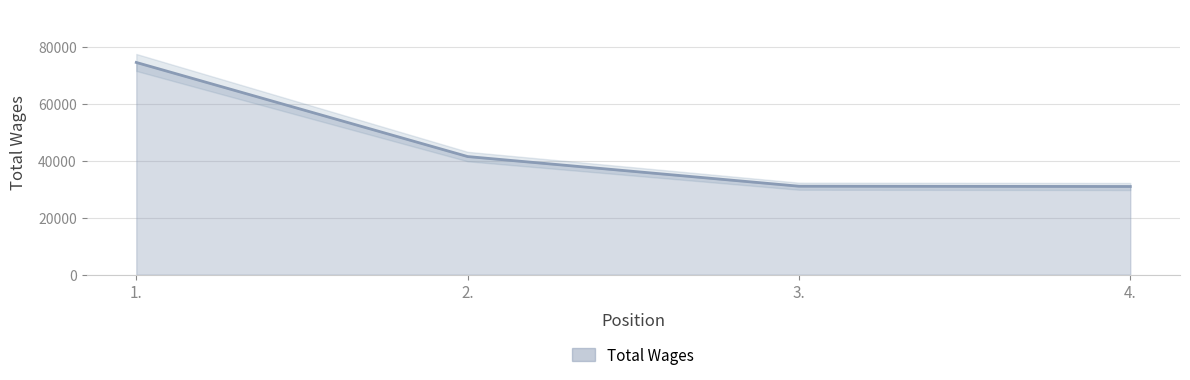

What is the smallest value displayed?

31025